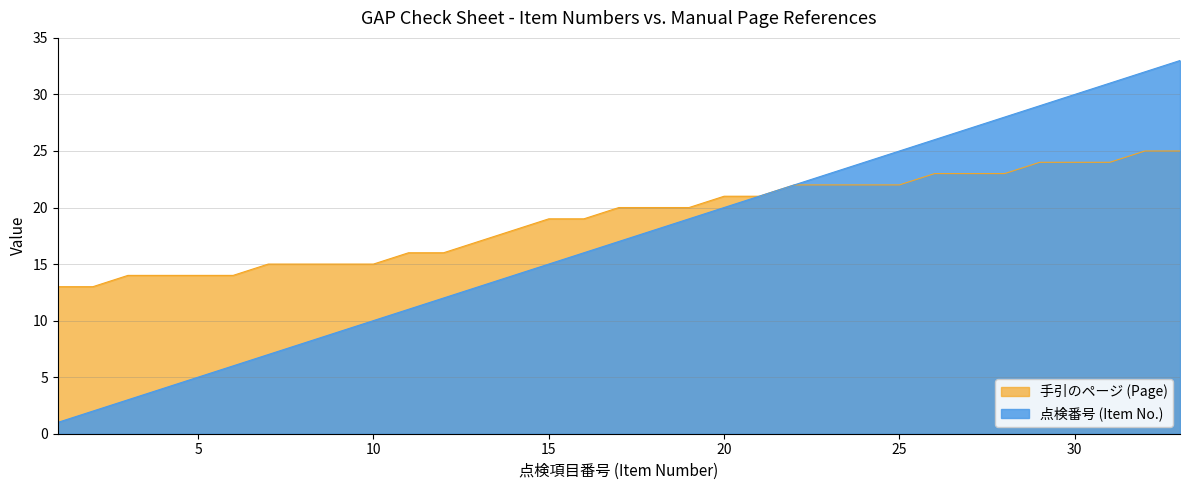

List the series in order of their overall mean, highest first.

手引のページ (Page), 点検番号 (Item No.)